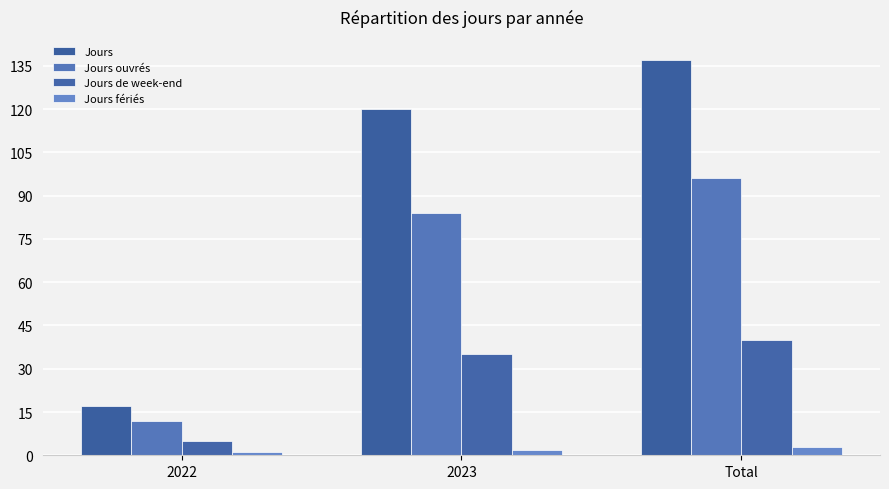

How many groups of bars are there?

3